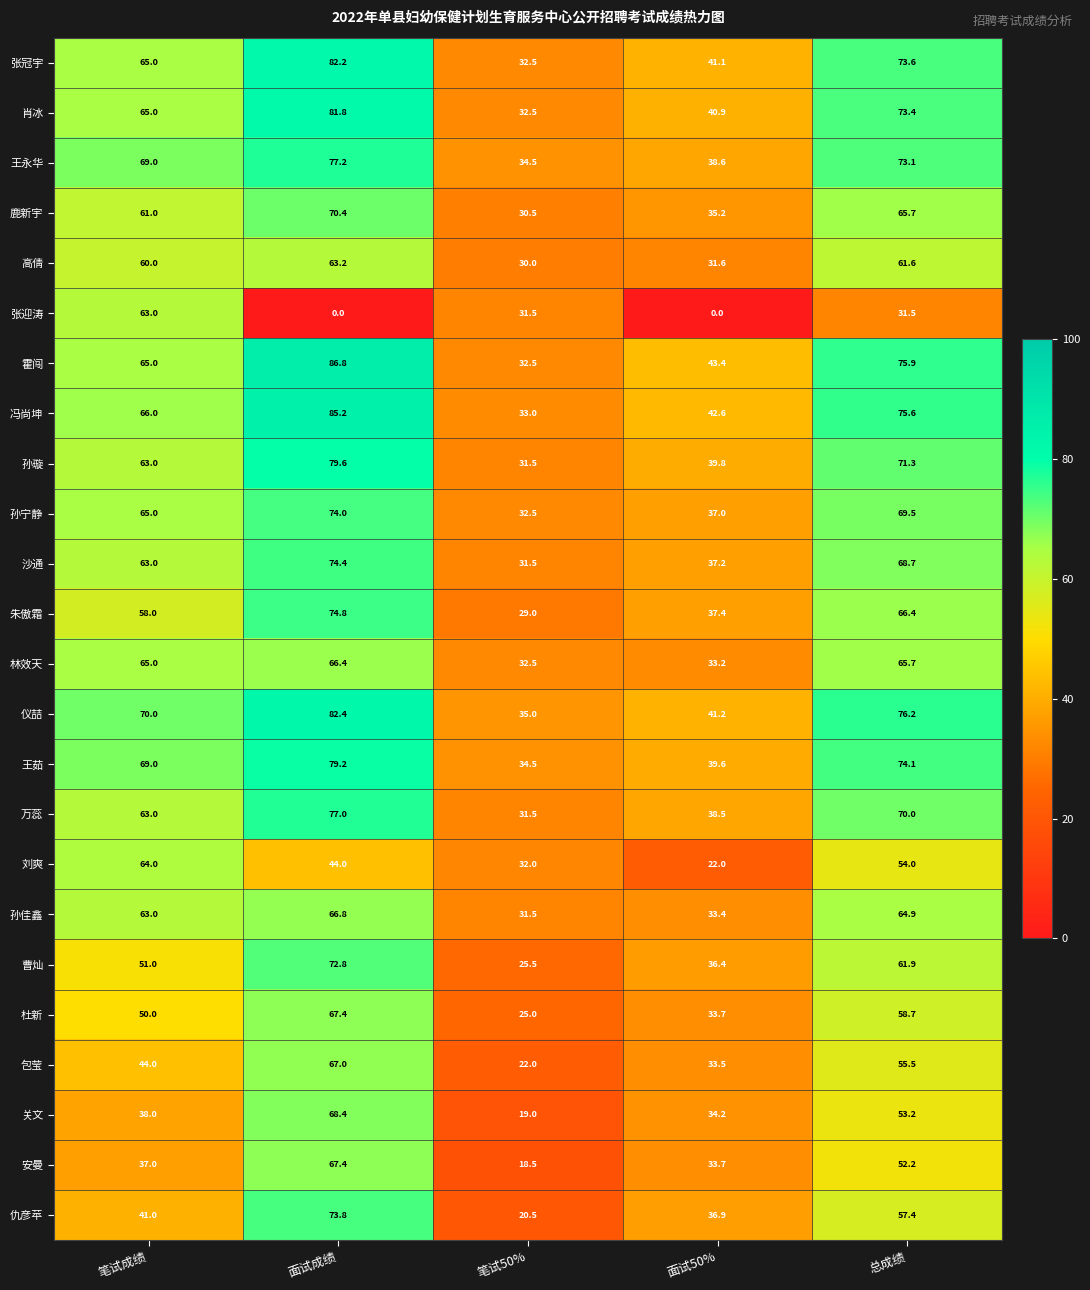

List the labels in order of 包莹 value, smallest first.

笔试50%, 面试50%, 笔试成绩, 总成绩, 面试成绩